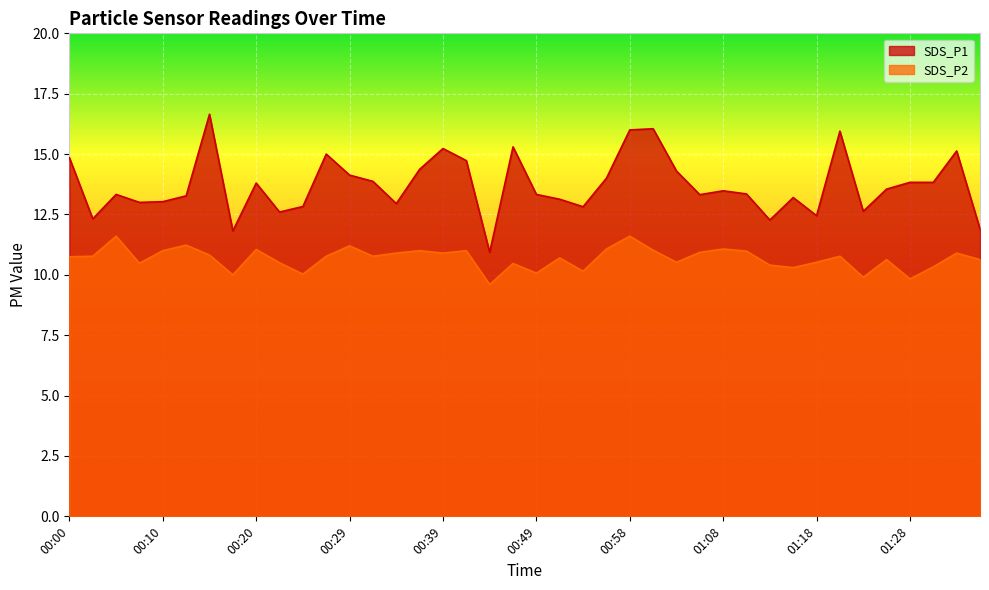

What are all the series names shown in the legend?

SDS_P1, SDS_P2